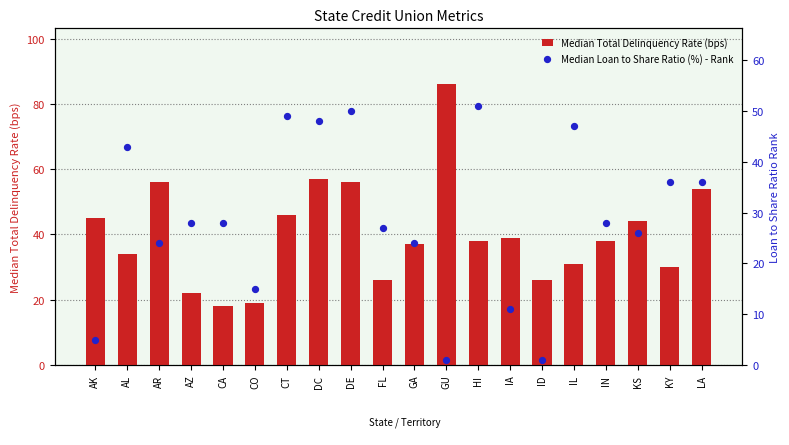

Which series contains the highest Y value?

Median Total Delinquency Rate (bps)